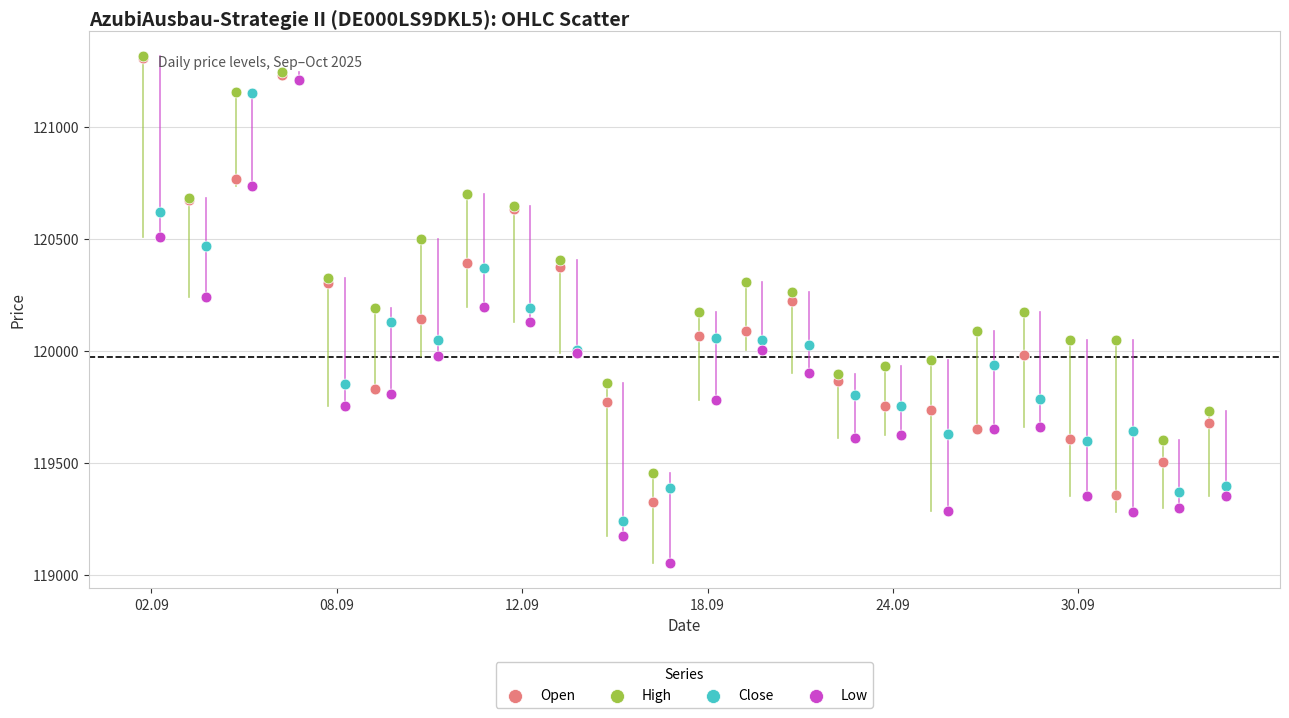

Which series has the widest spread of Y values?

Low